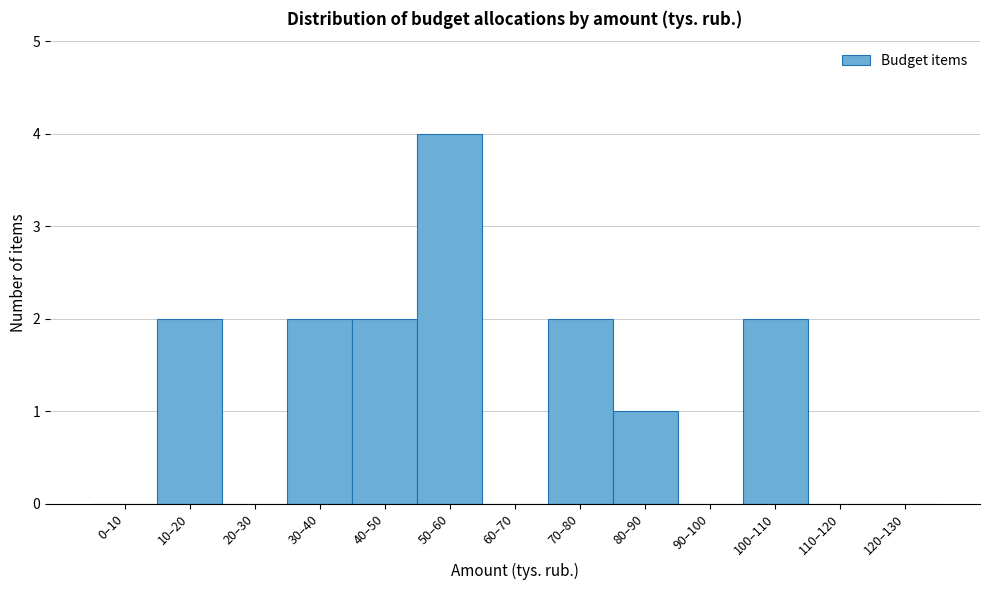

Reading right to left, list all the values displayed in this chart.

120–130=0	110–120=0	100–110=2	90–100=0	80–90=1	70–80=2	60–70=0	50–60=4	40–50=2	30–40=2	20–30=0	10–20=2	0–10=0